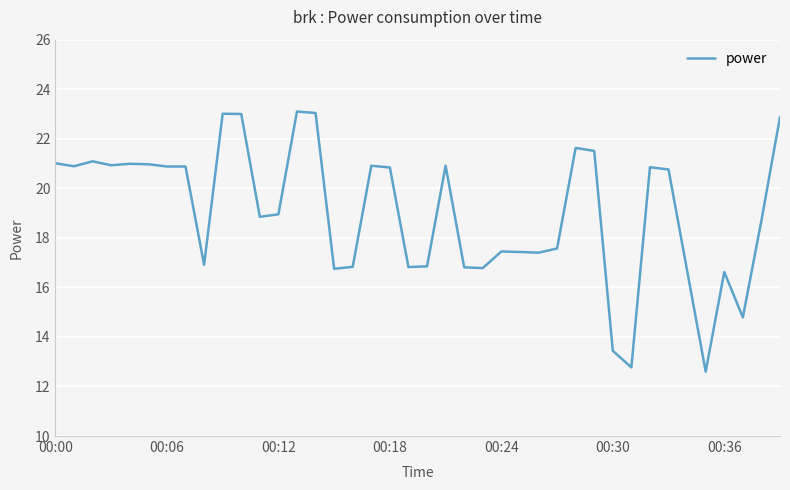

What is the maximum value shown in the chart?

23.1